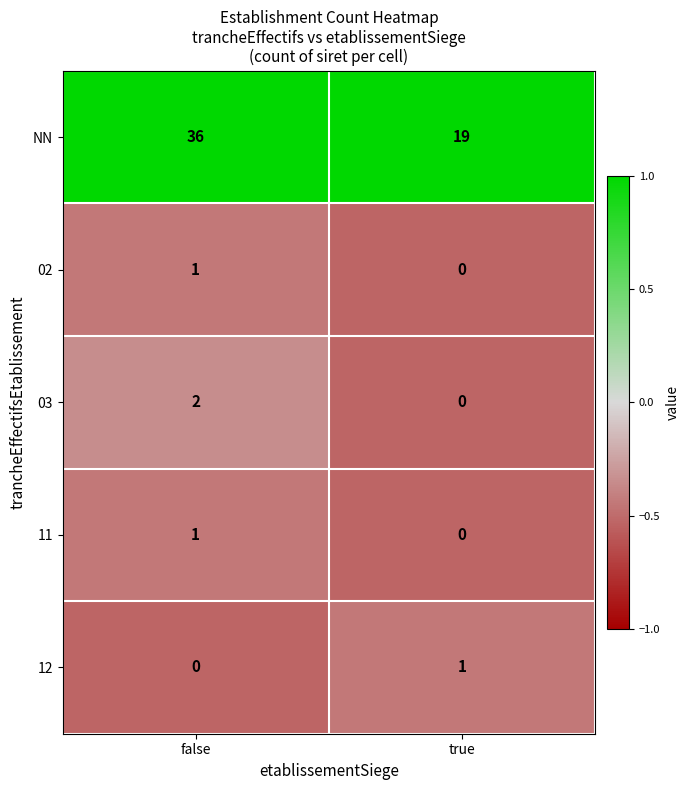

What is the average value of the NN series?

28